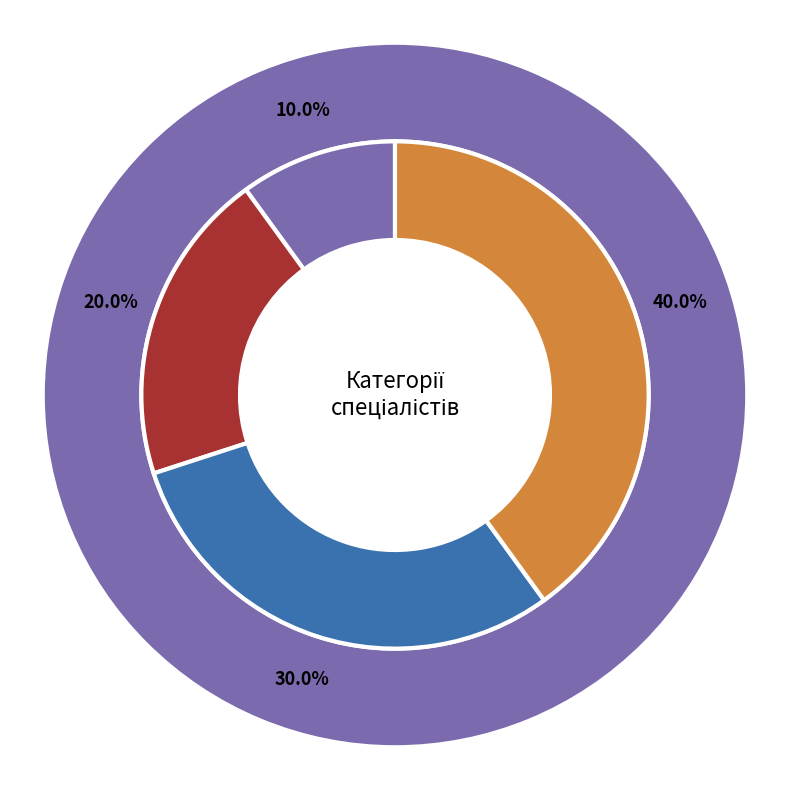

Between Спеціаліст and Спеціаліст другої категорії, which is larger?

Спеціаліст другої категорії